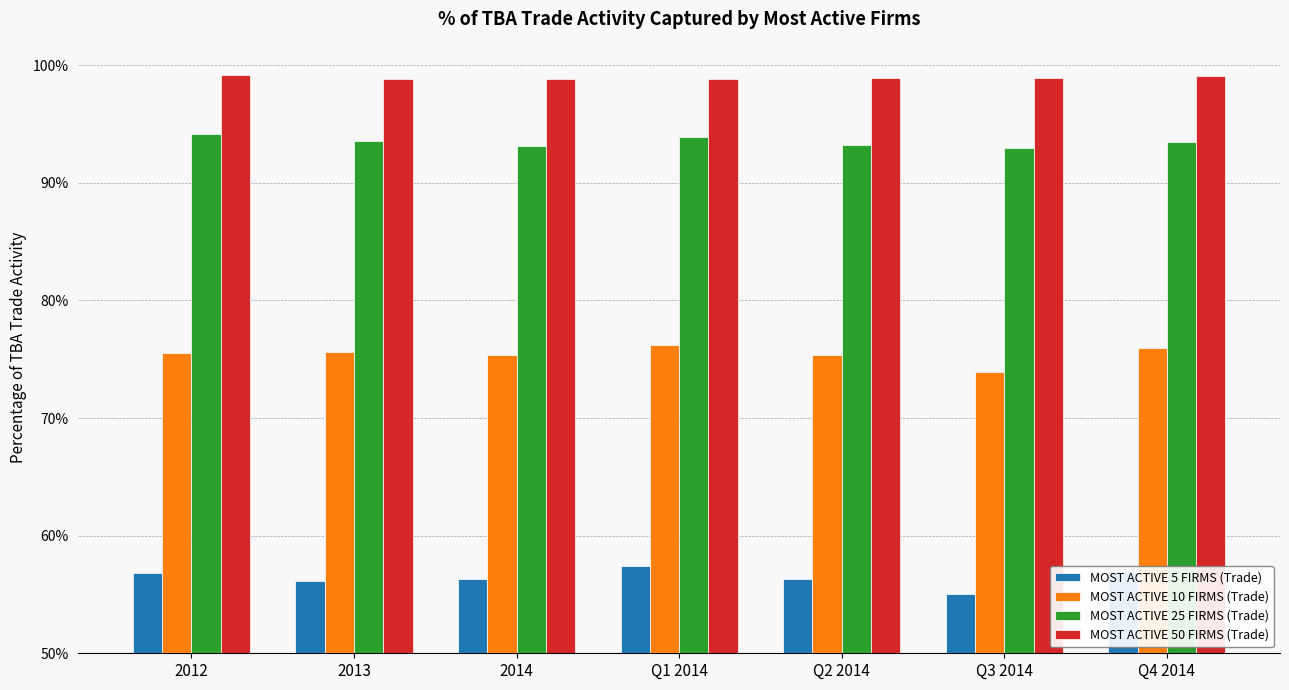

What position from the right is Q3 2014?

2